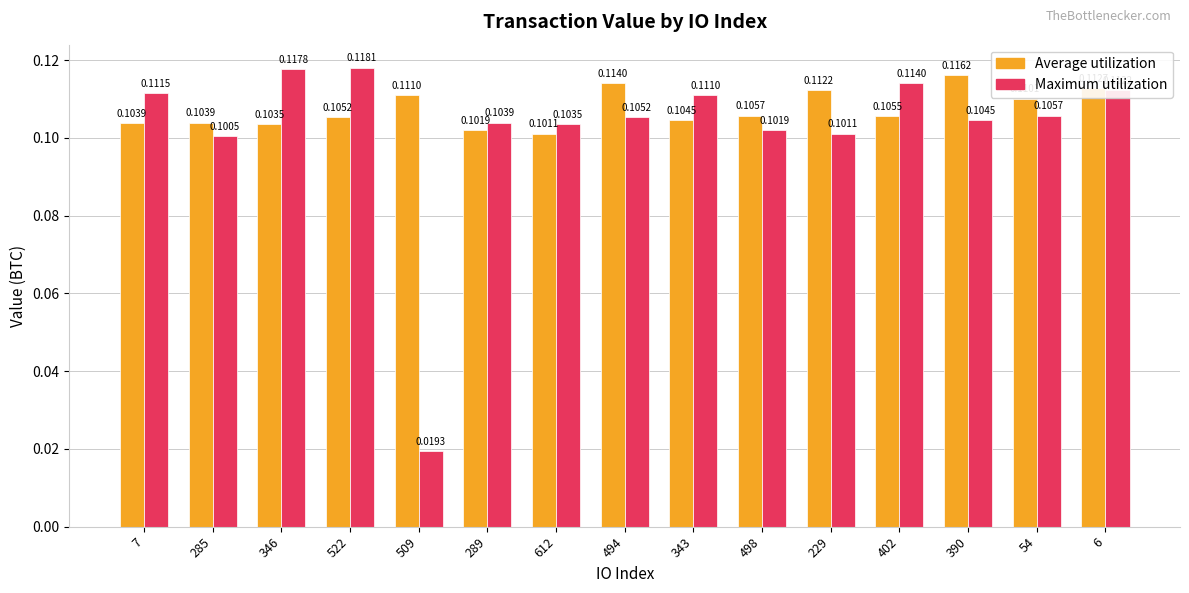

Which series has the largest total across all categories?

Average utilization